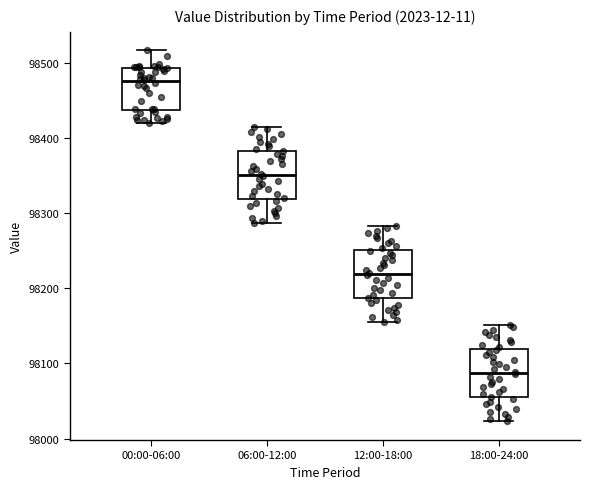

Where is the lower edge of the box for 00:00-06:00 on the y-axis? The values are not printed on the chart, so give them approximately, as read against the axis.

98440